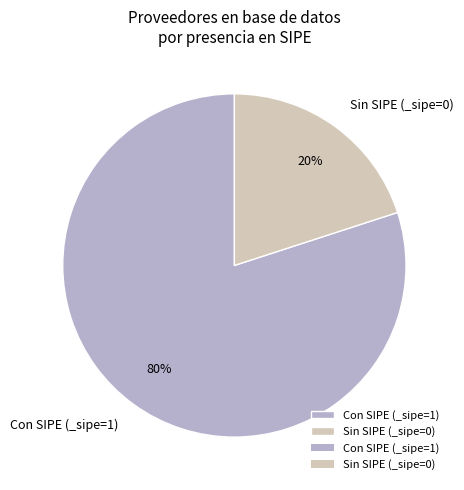

Is Sin SIPE (_sipe=0) the majority of the pie?

No